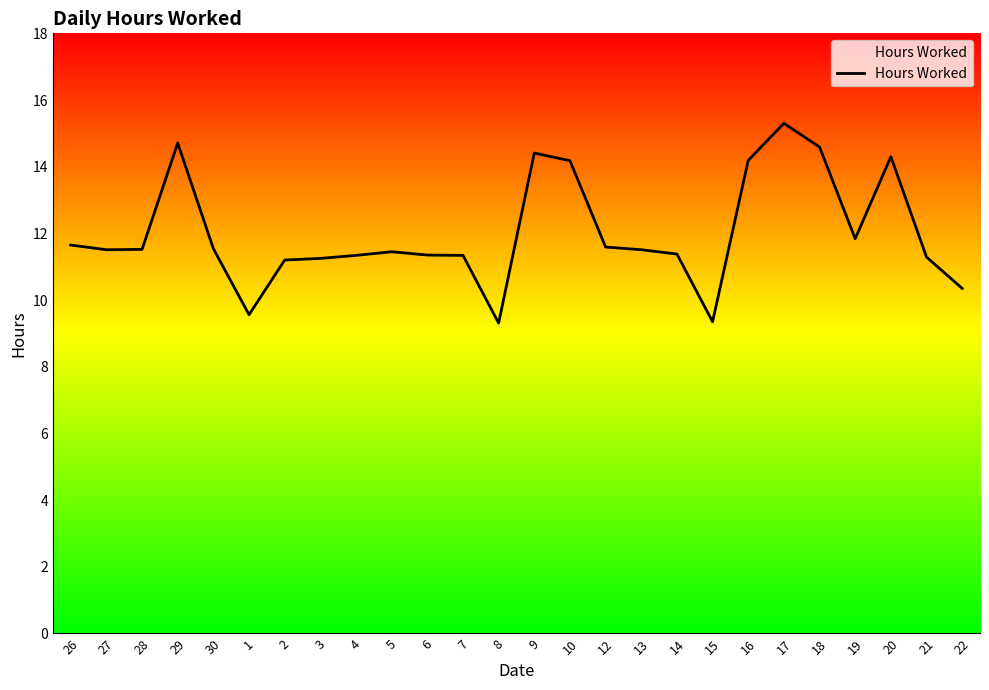

Rank the categories by value from lowest to highest.

8, 15, 1, 22, 2, 3, 21, 4, 7, 6, 14, 5, 27, 13, 28, 30, 12, 26, 19, 10, 16, 20, 9, 18, 29, 17